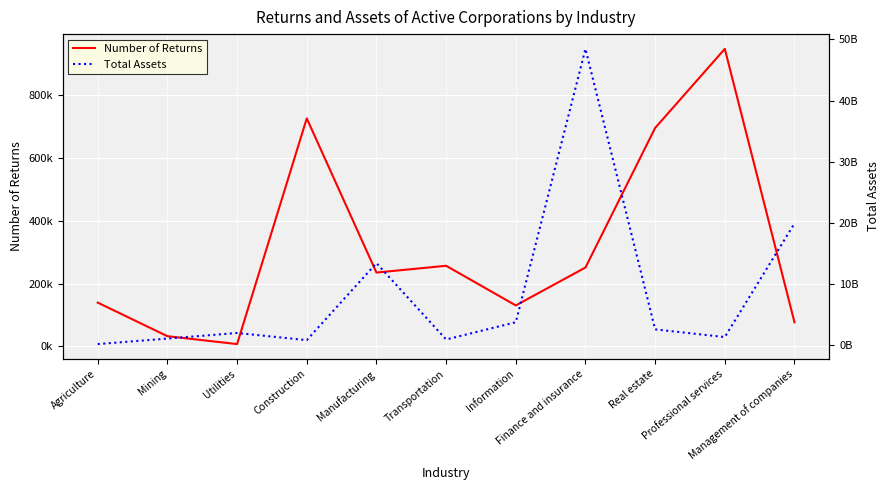

True or false: Number of Returns has a value of 32660.9 at Mining.

True